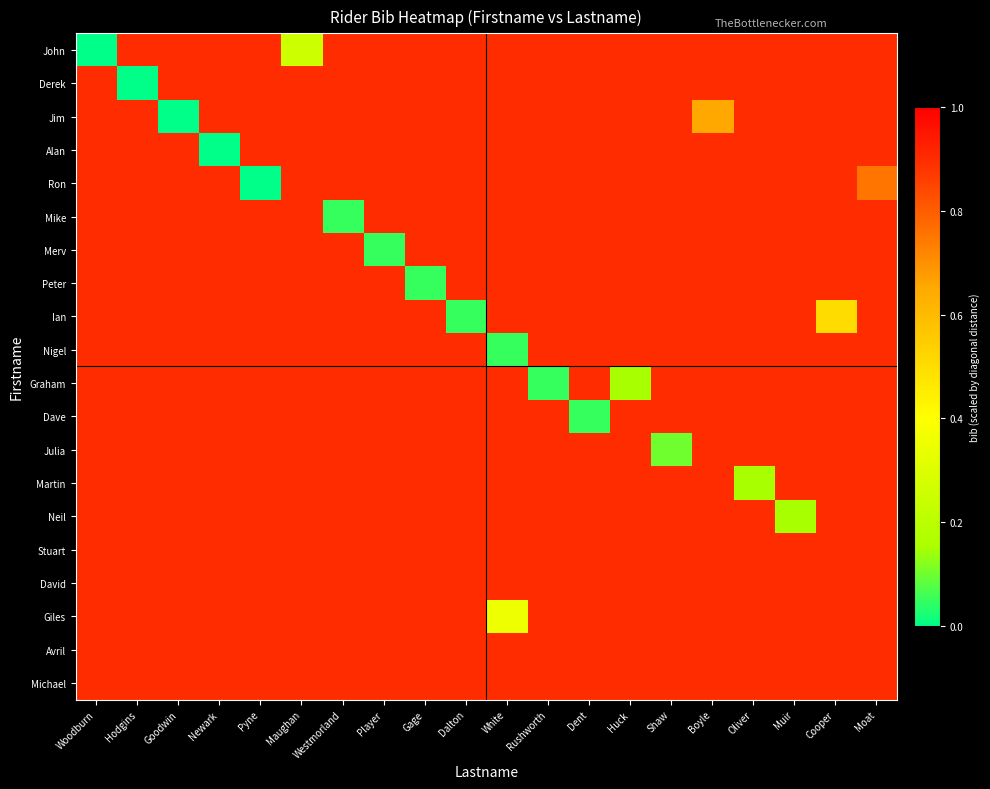

How many categories are shown in the chart?

20